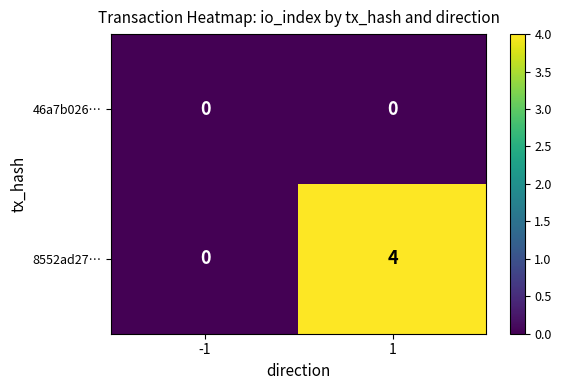

Reading left to right, list all the values displayed in this chart.

46a7b026…: -1=0	1=0
8552ad27…: -1=0	1=4